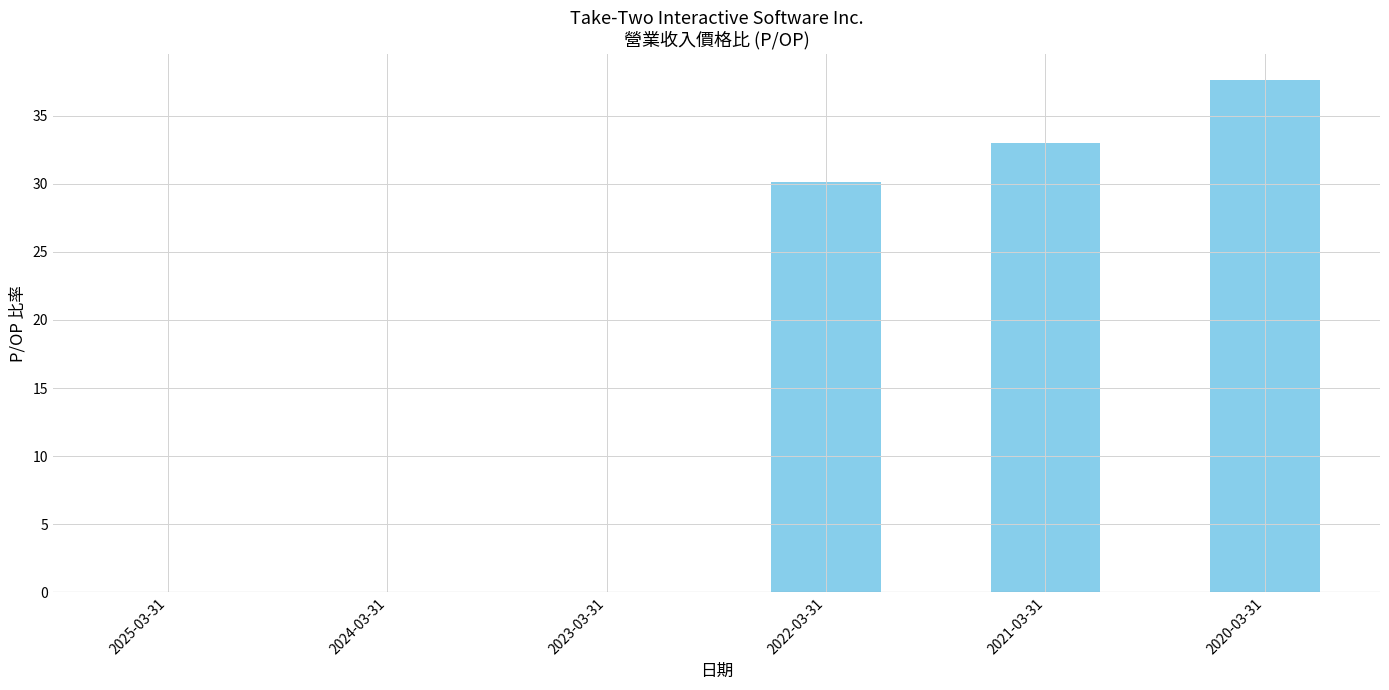

What is the sum of the values at 2022-03-31 and 2023-03-31?

30.1